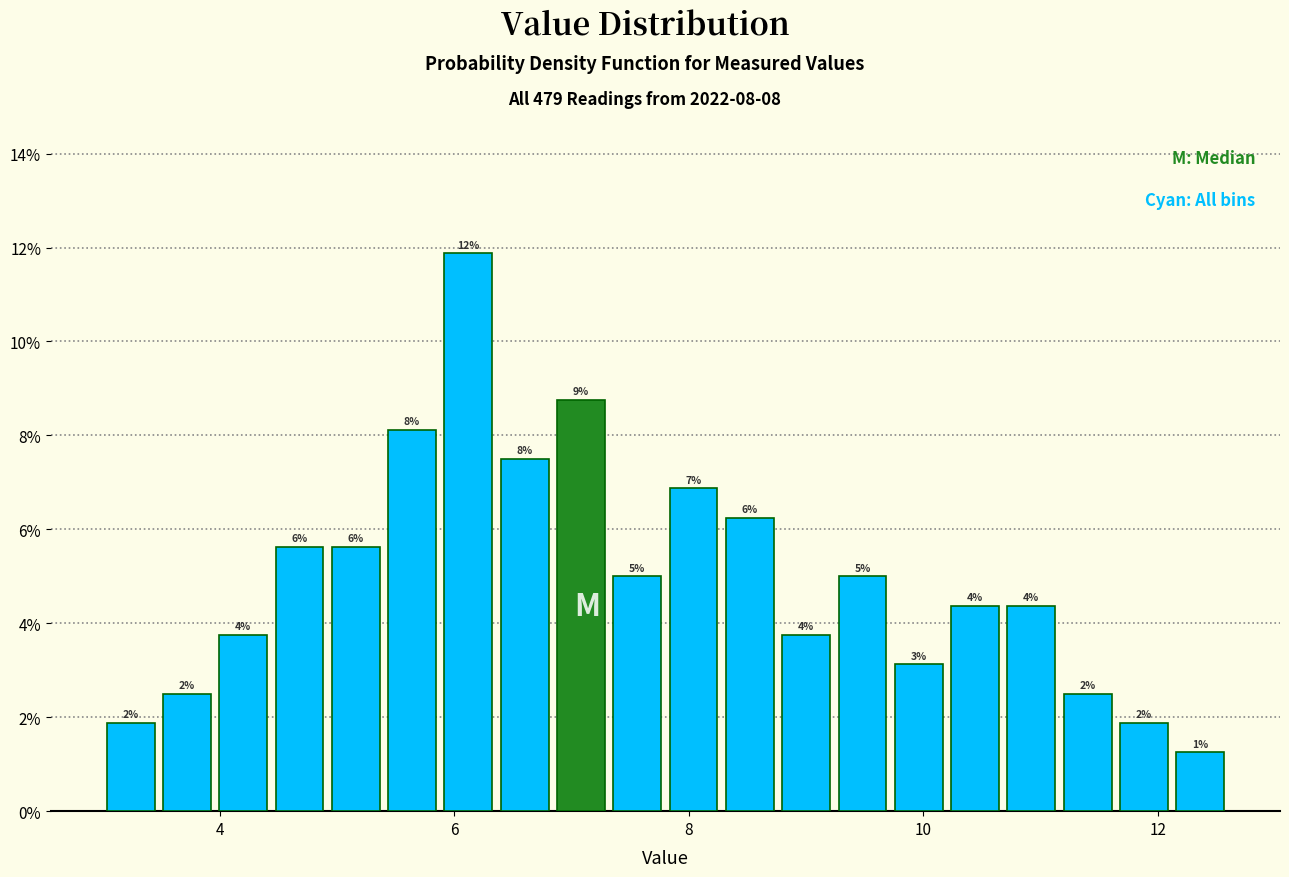

Read against the x-axis, roughly where is the centre of the tallest bar?

6.2